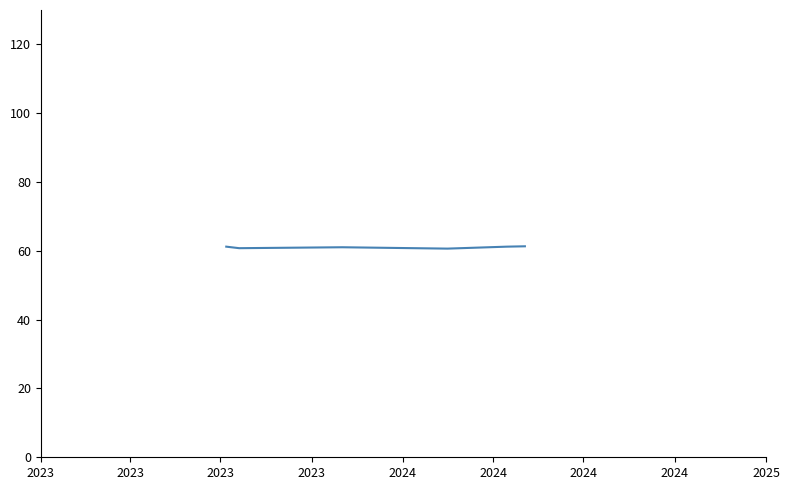

What is the average value?

61.0